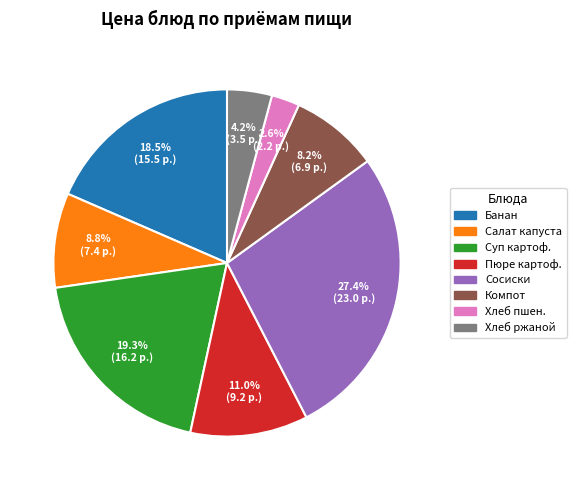

Is there a majority slice in this chart?

No